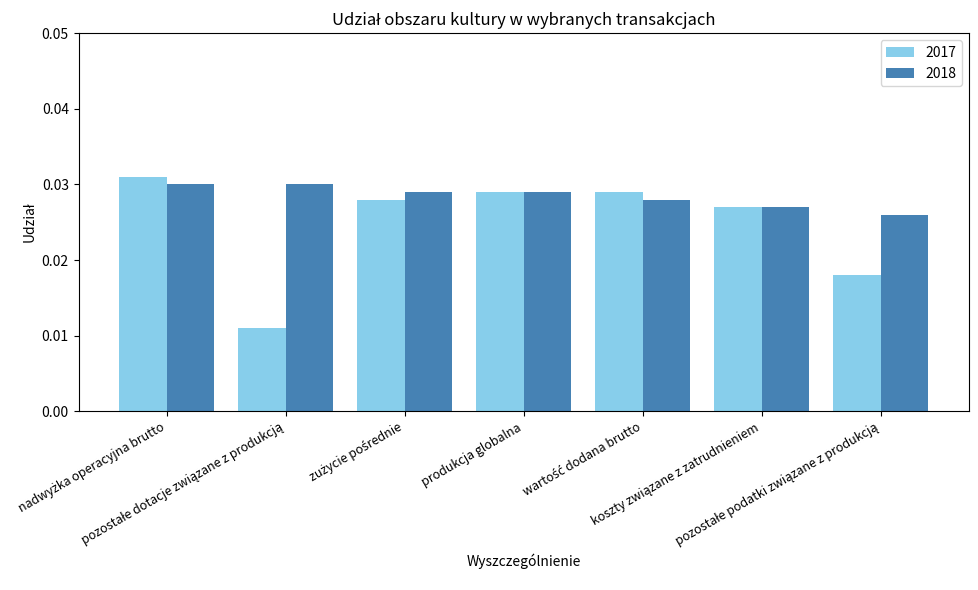

Which series has the widest spread of values?

2017